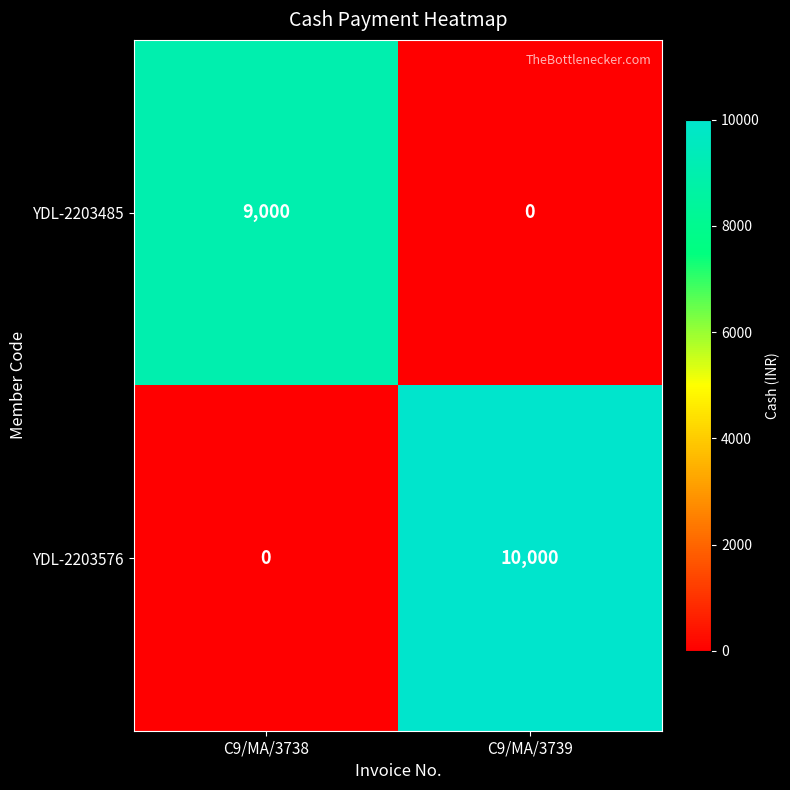

Which series has the largest total across all categories?

YDL-2203576